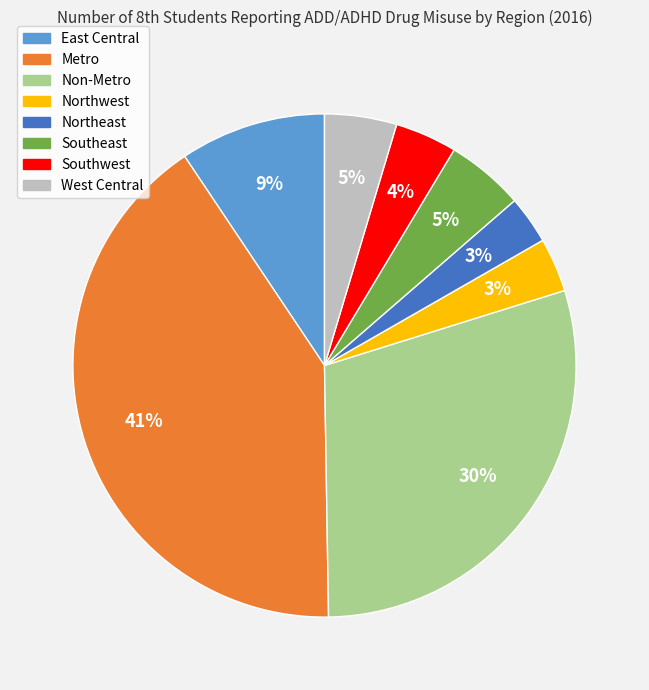

Which slice is the largest?

Metro